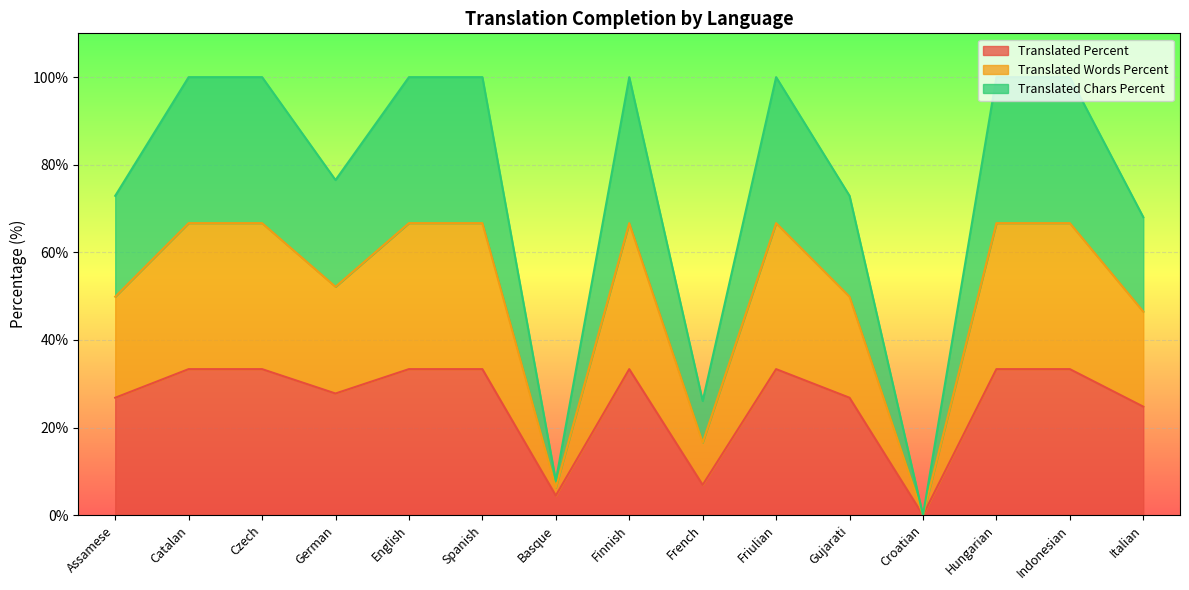

The translated_percent series shows 33.3 at Catalan. True or false?

True